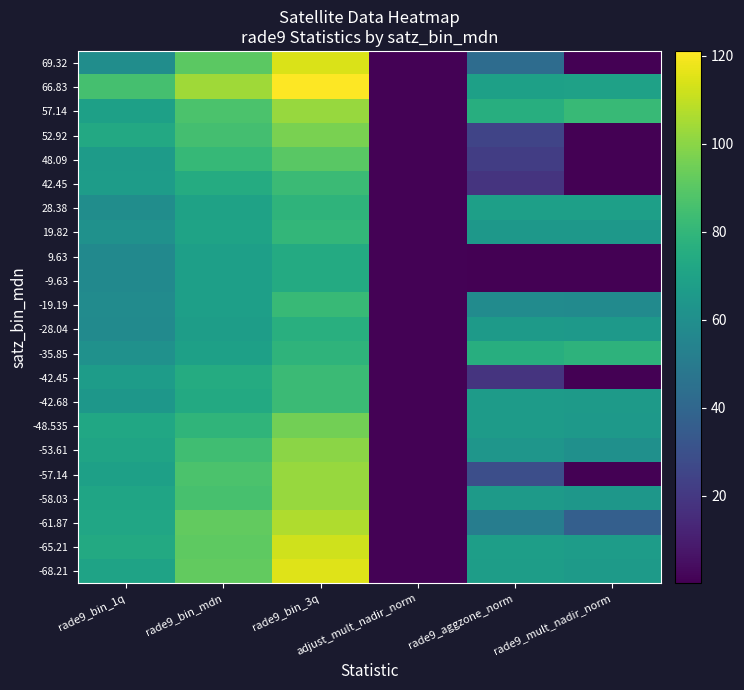

Which category has the lowest value across all series?

rade9_mult_nadir_norm